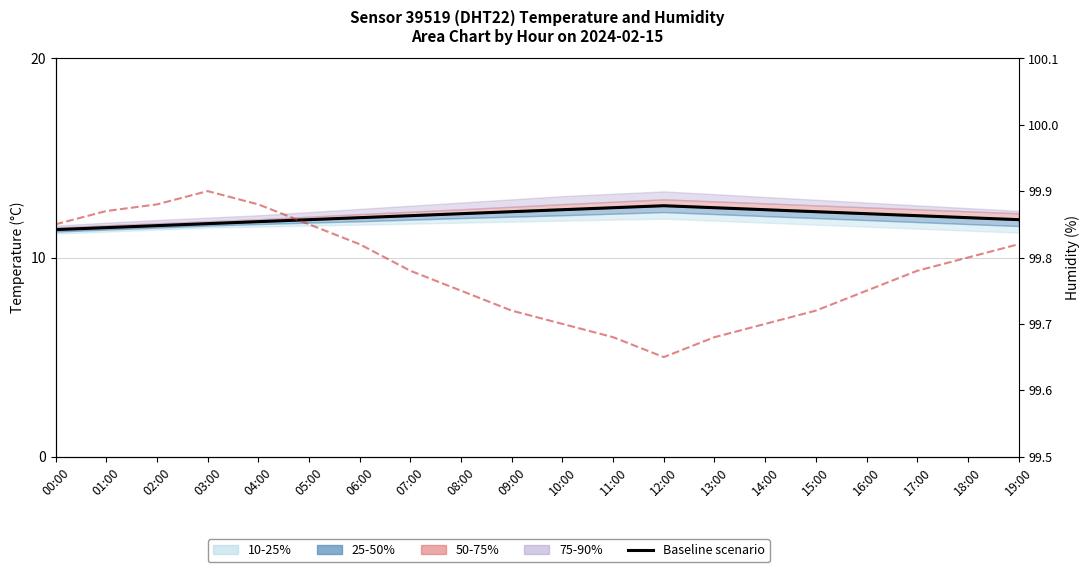

What is the label of the 7th point from the right?

13:00